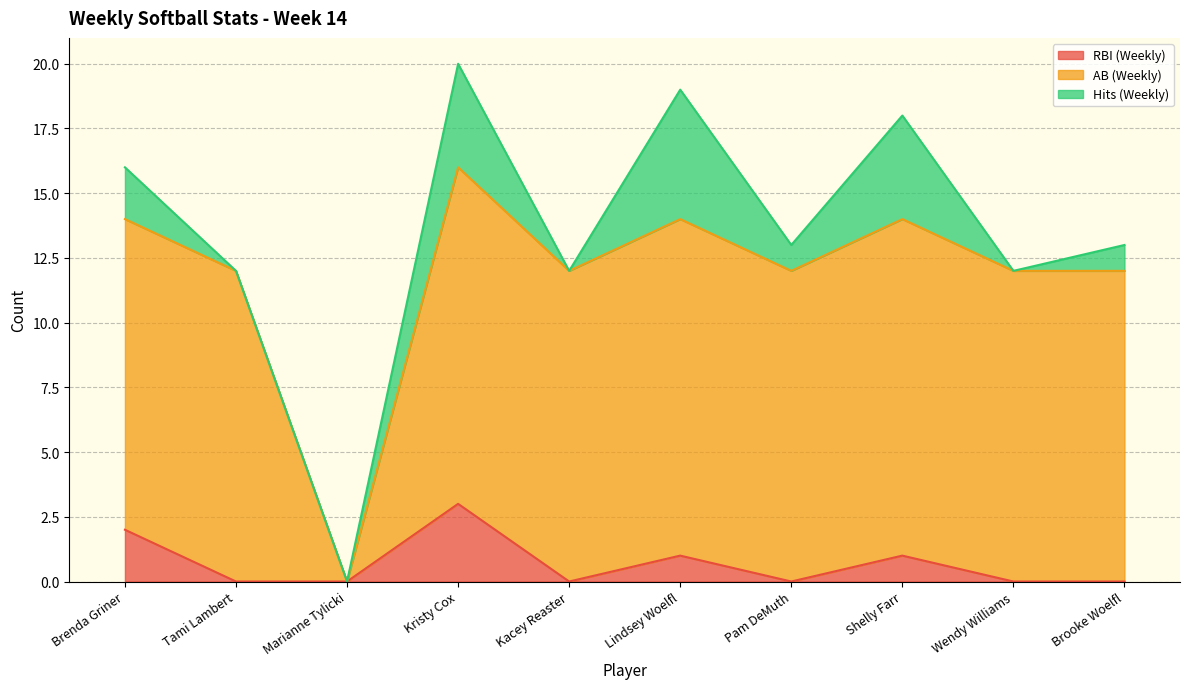

How many data points does each series have?

10